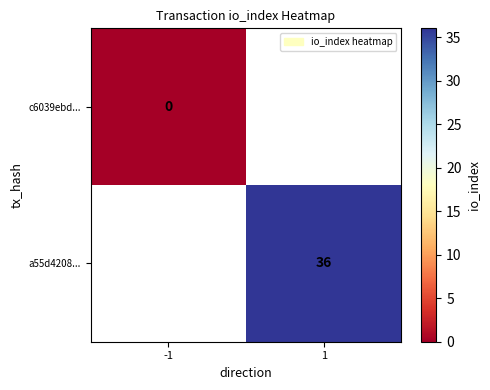

Is the value of a55d4208... at 1 greater than the value of c6039ebd... at -1?

Yes